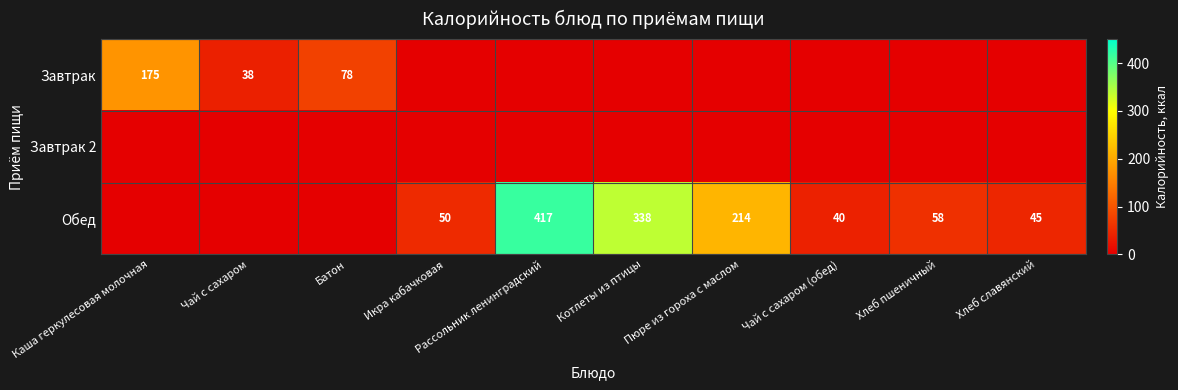

What is the sum of the Обед values at Чай с сахаром (обед) and Хлеб пшеничный?

98